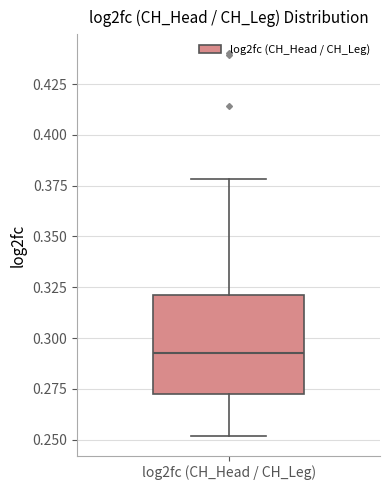

Transcribe this box plot: give where the median line is, the range the box spans, and where the two whiskers end, as read against the y-axis. The values are not printed on the chart, so give them approximately, as read against the axis.

median 0.295, box 0.270 to 0.320, whiskers 0.250 to 0.380